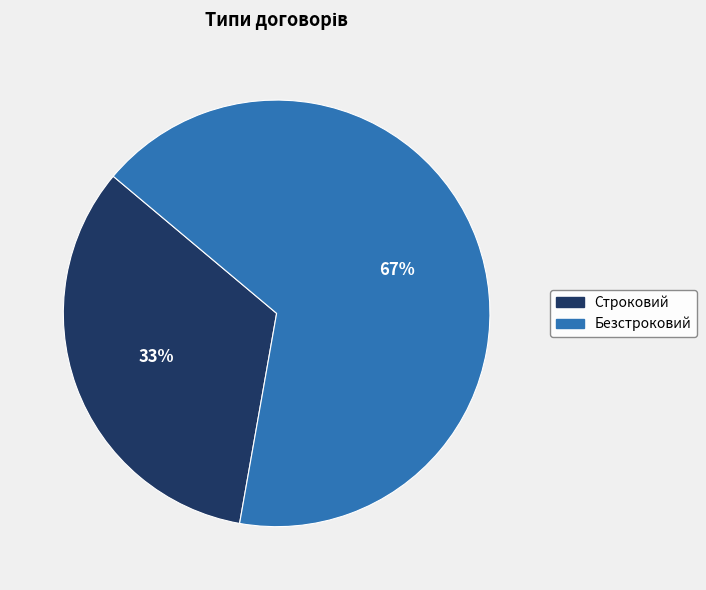

To the nearest percent, what is the average slice percentage?

50%